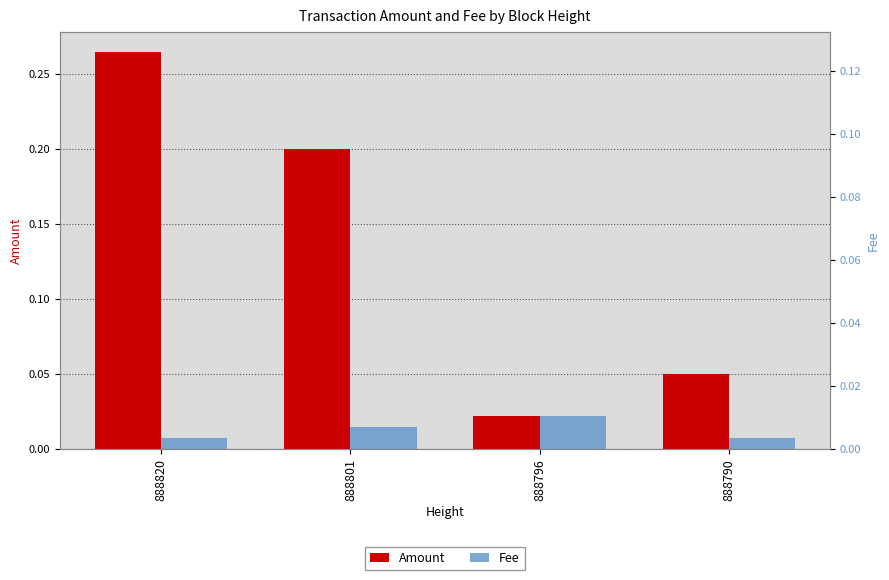

Count the number of categories in the chart.

4